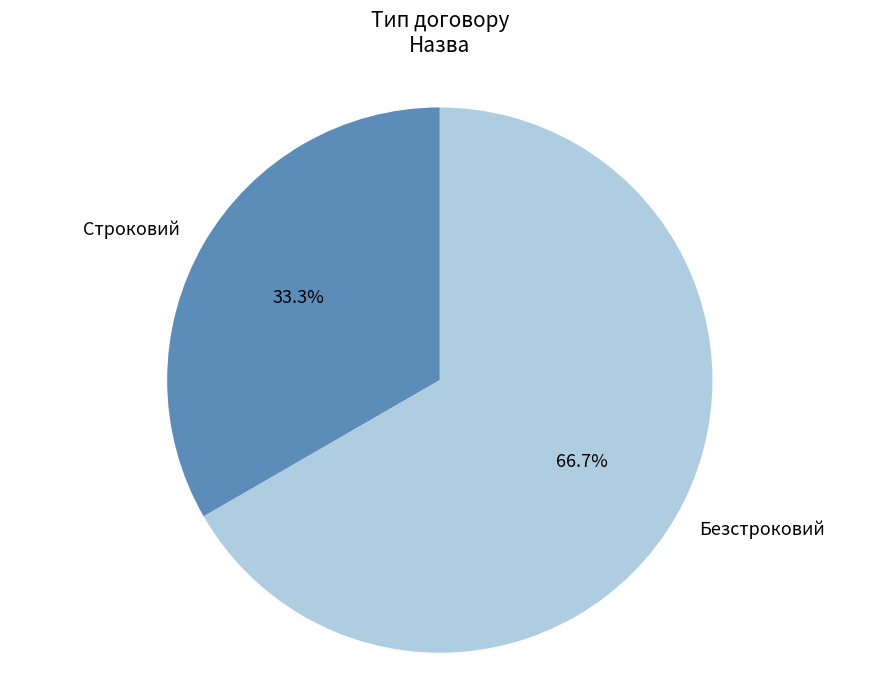

What percentage is the Безстроковий slice, to the nearest percent?

67%